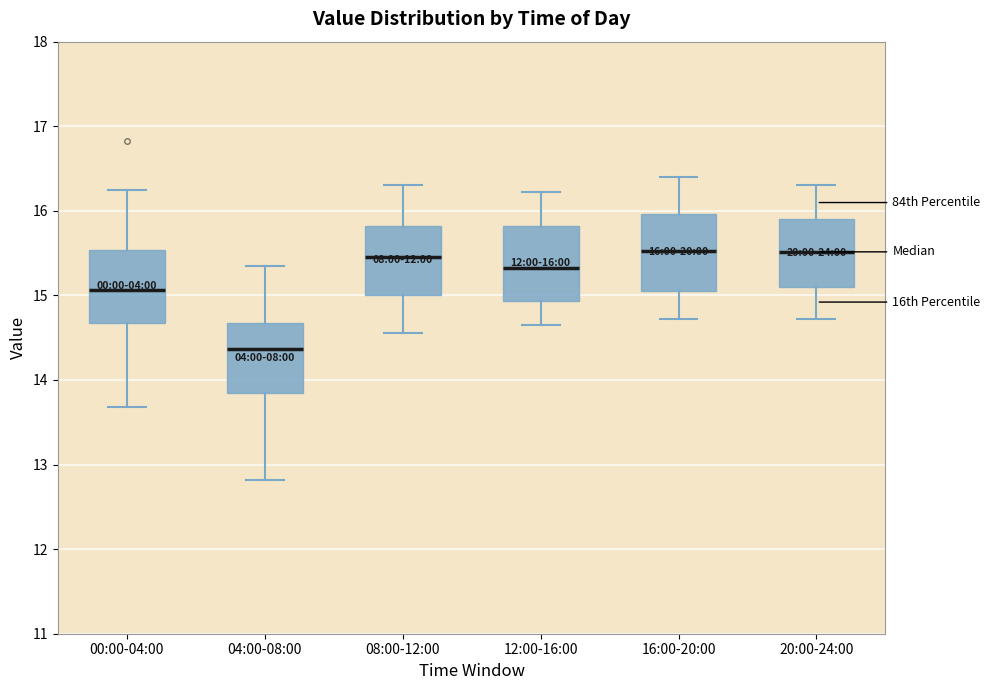

Which box's median line is the lowest?

04:00-08:00